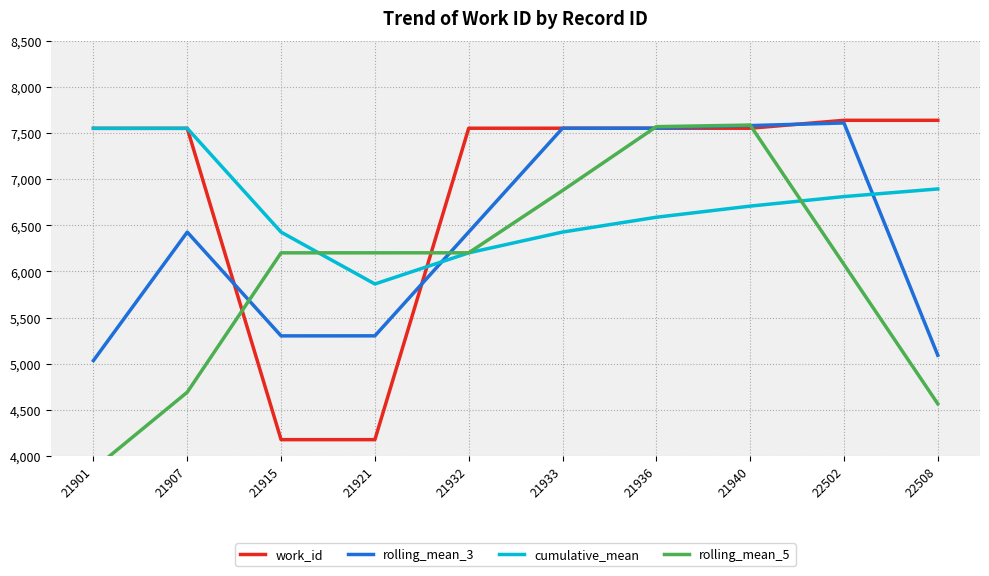

Reading right to left, what are all the values shown in this chart?

work_id: 7638.0	7638.0	7552.0	7552.0	7552.0	7552.0	4177.0	4177.0	7551.0	7551.0
rolling_mean_3: 5092.0	7609.3	7580.7	7552.0	7552.0	6427.0	5302.0	5301.7	6426.3	5034.0
cumulative_mean: 6894.0	6811.3	6708.0	6587.4	6426.7	6201.6	5864.0	6426.3	7551.0	7551.0
rolling_mean_5: 4565.6	6076.0	7586.4	7569.2	6877.0	6202.0	6201.8	6201.6	4691.2	3855.8